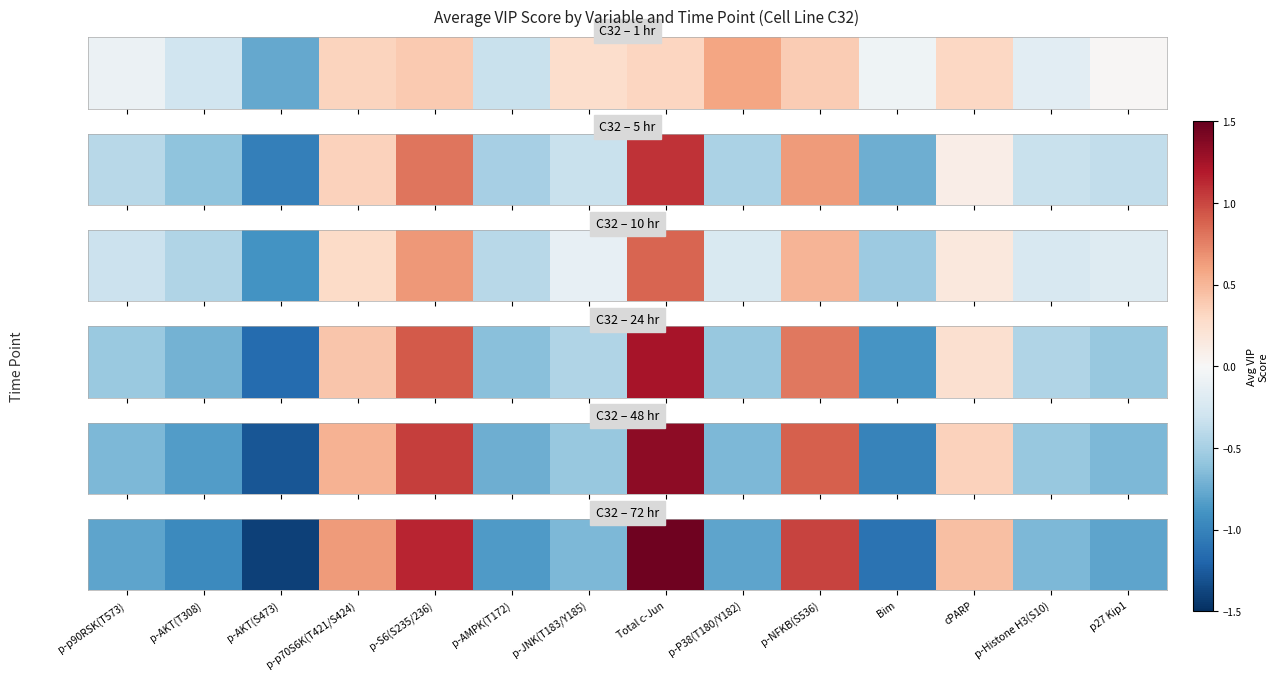

How many categories are shown in the chart?

14